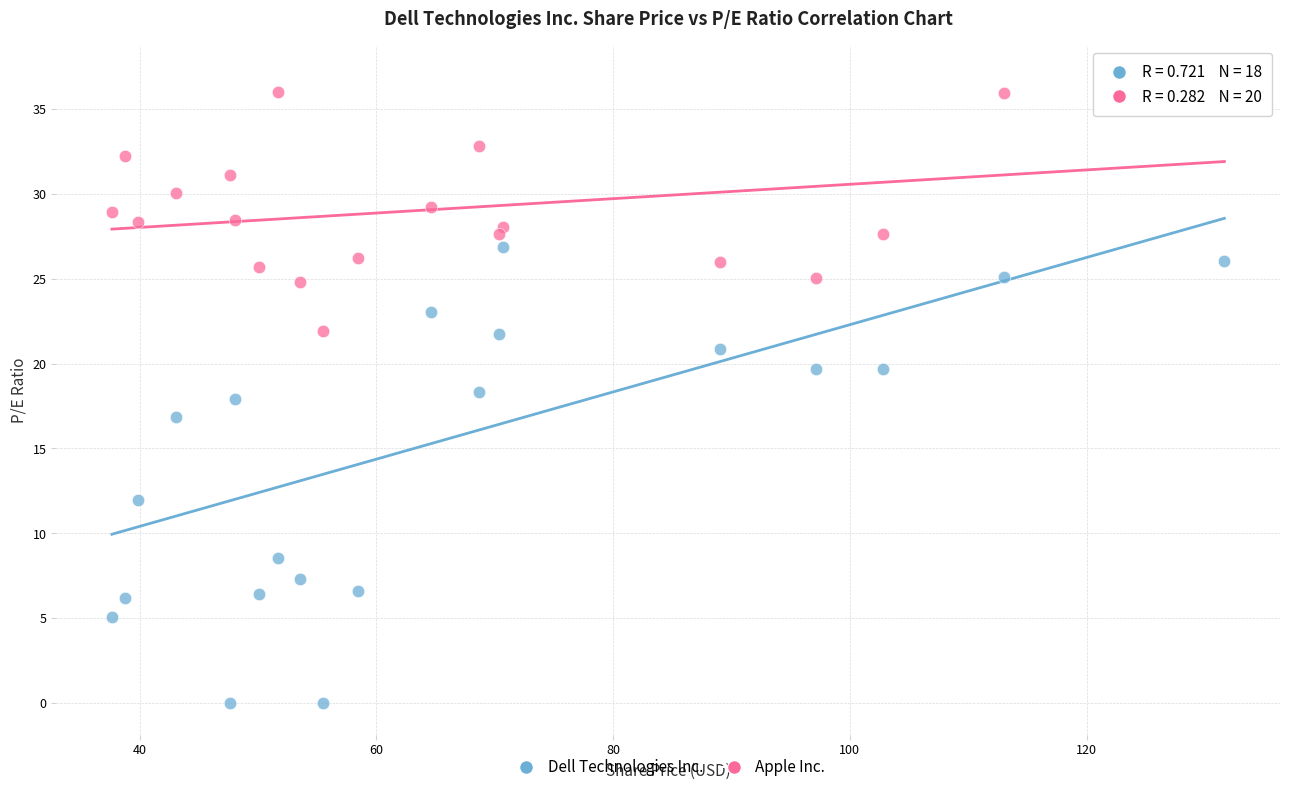

Which series contains the lowest Y value?

Dell Technologies Inc.